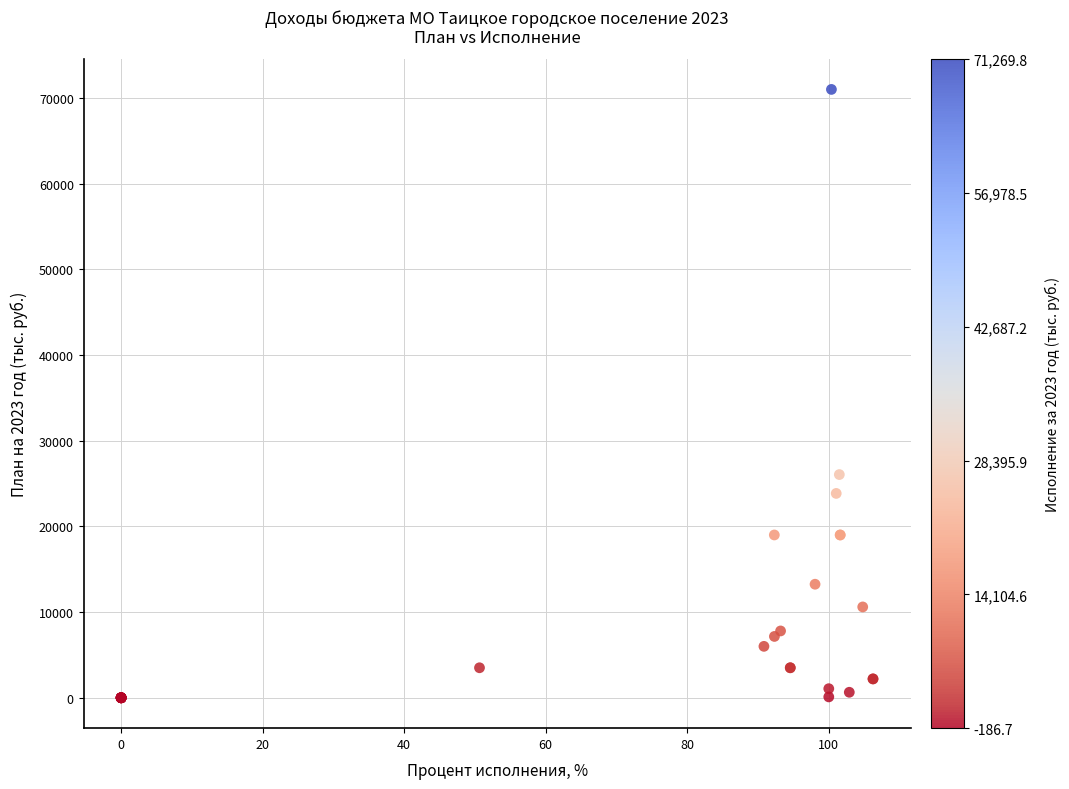

What Y value in the scatter plot is closest to 35502?

26050.0